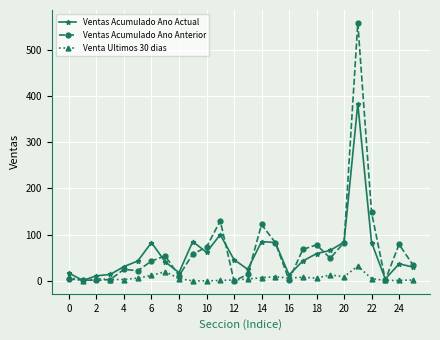

What is the sum of all Ventas Acumulado Ano Actual values?

1547